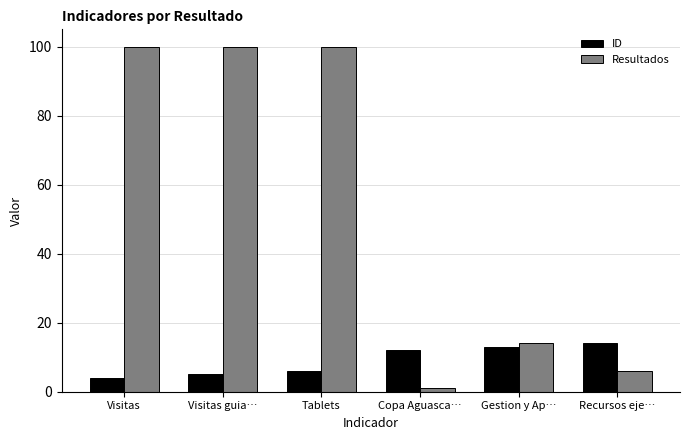

Reading left to right, extract all data points from this chart.

ID: Visitas=4	Visitas guia…=5	Tablets=6	Copa Aguasca…=12	Gestion y Ap…=13	Recursos eje…=14
Resultados: Visitas=100	Visitas guia…=100	Tablets=100	Copa Aguasca…=1	Gestion y Ap…=14	Recursos eje…=6